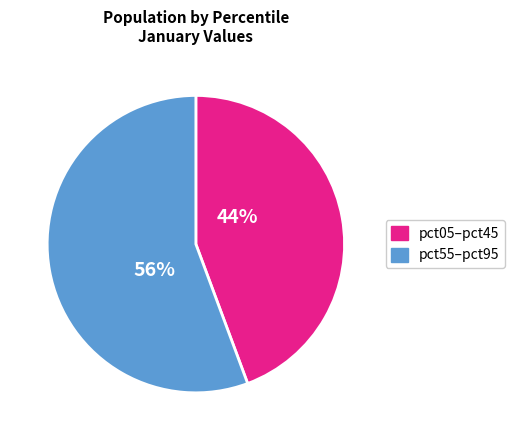

Is there a majority slice in this chart?

Yes